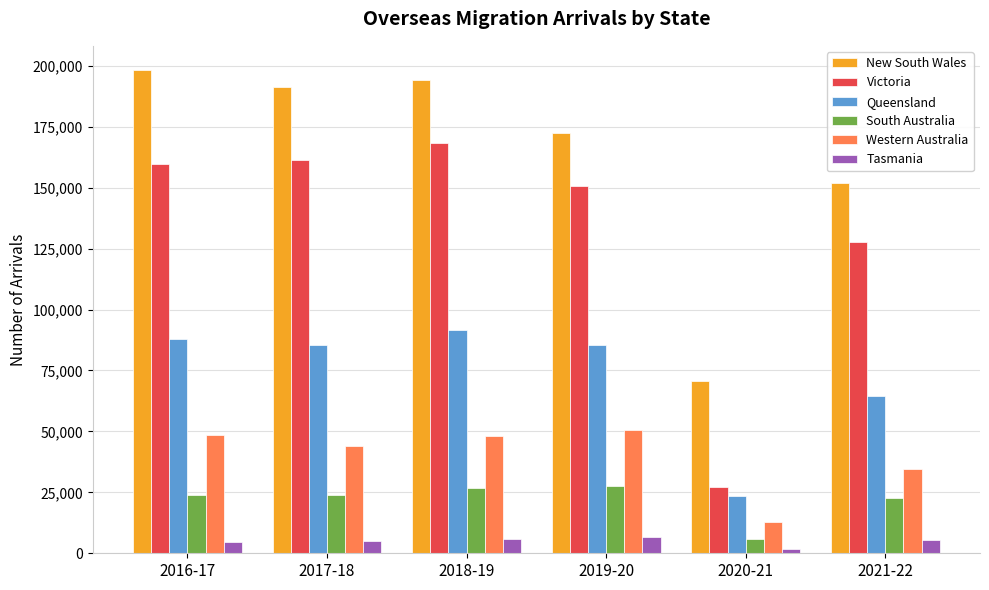

The value of Victoria at 2020-21 is 37710. True or false?

False